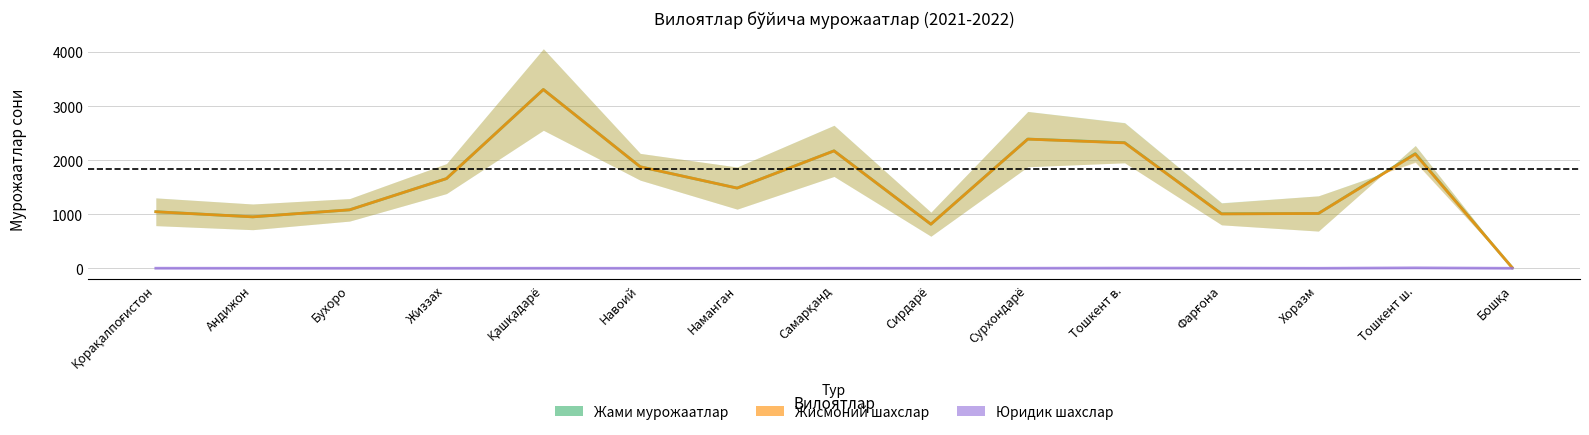

List the labels in order of Юридик value, smallest first.

Андижон, Бухоро, Жиззах, Навоий, Наманган, Сирдарё, Хоразм, Бошқа, Қашқадарё, Қорақалпоғистон, Самарқанд, Сурхондарё, Фарғона, Тошкент в., Тошкент ш.